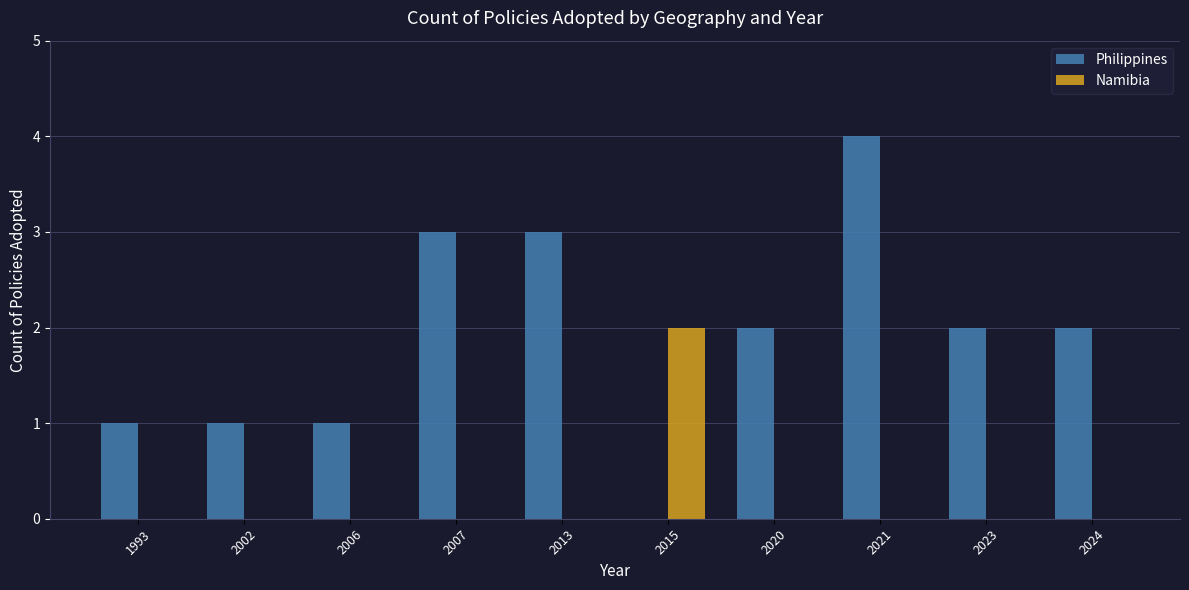

At which category is the sum across all series the highest?

2021